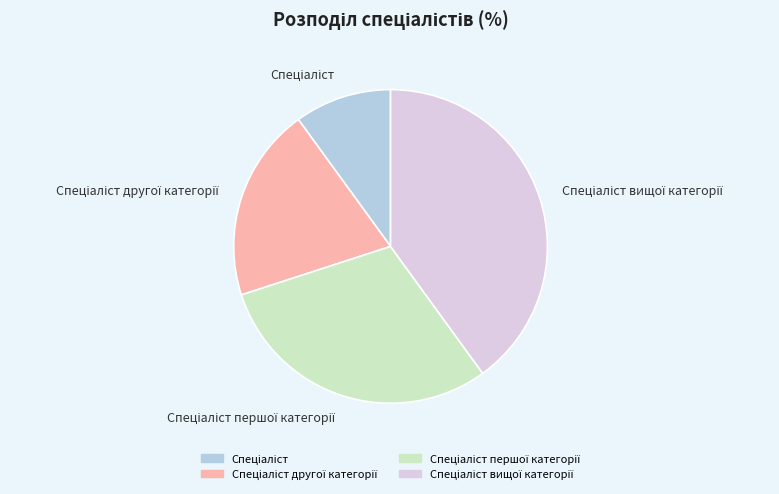

Is there any slice that represents more than half of the pie?

No